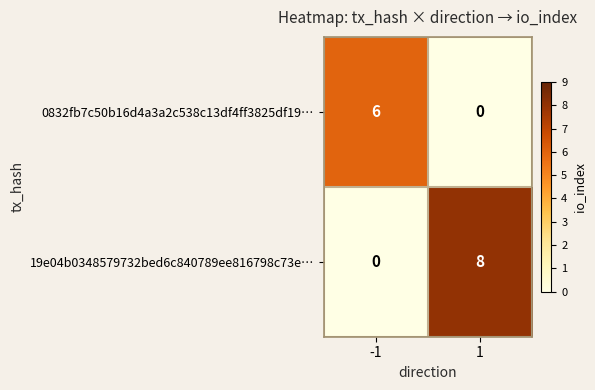

The 19e04b0348579732bed6c840789ee816798c73e… series shows 11 at 1. True or false?

False